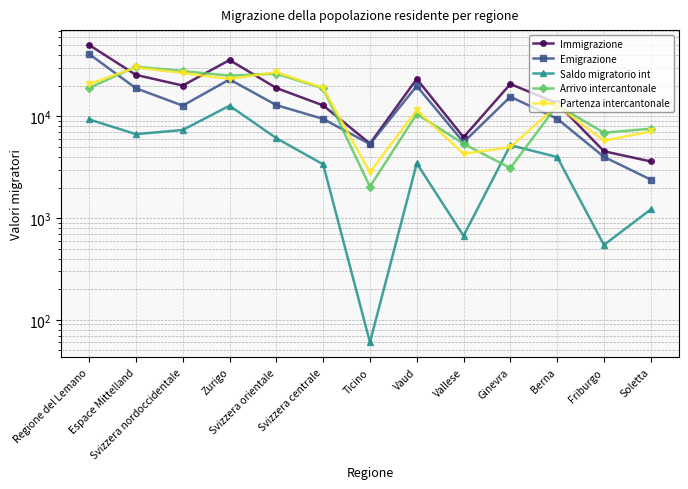

Is the value of Saldo migratorio int at Vallese greater than the value of Emigrazione at Svizzera orientale?

No